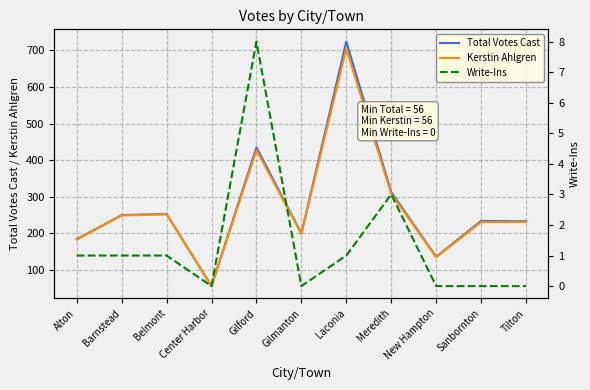

In Write-Ins, how many points are higher than both neighbors (excluding endpoints)?

2